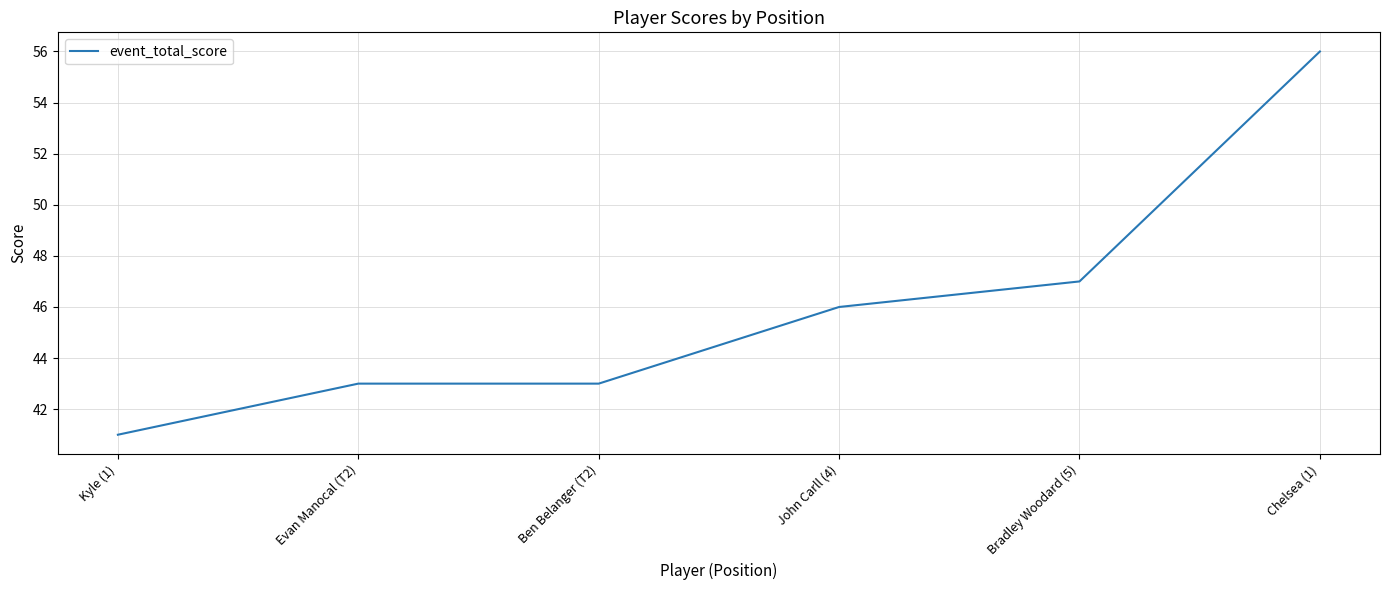

How many lines are shown in the chart?

1